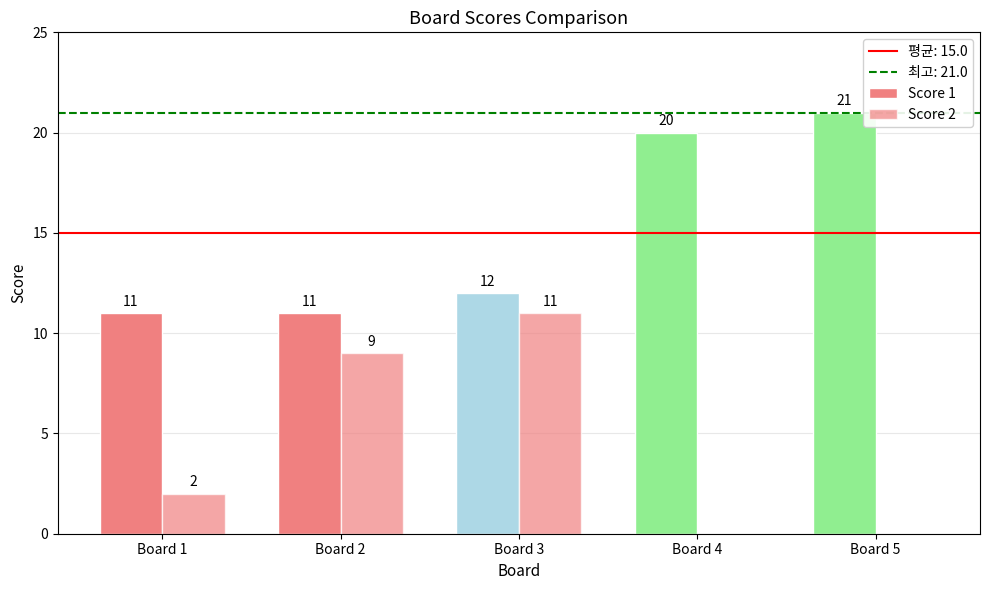

Is it true that Score 1 equals 11 at Board 1?

True